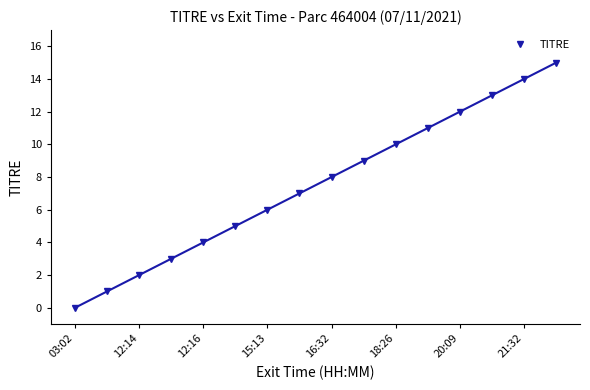

True or false: TITRE has more than 1 interior local peaks.

False